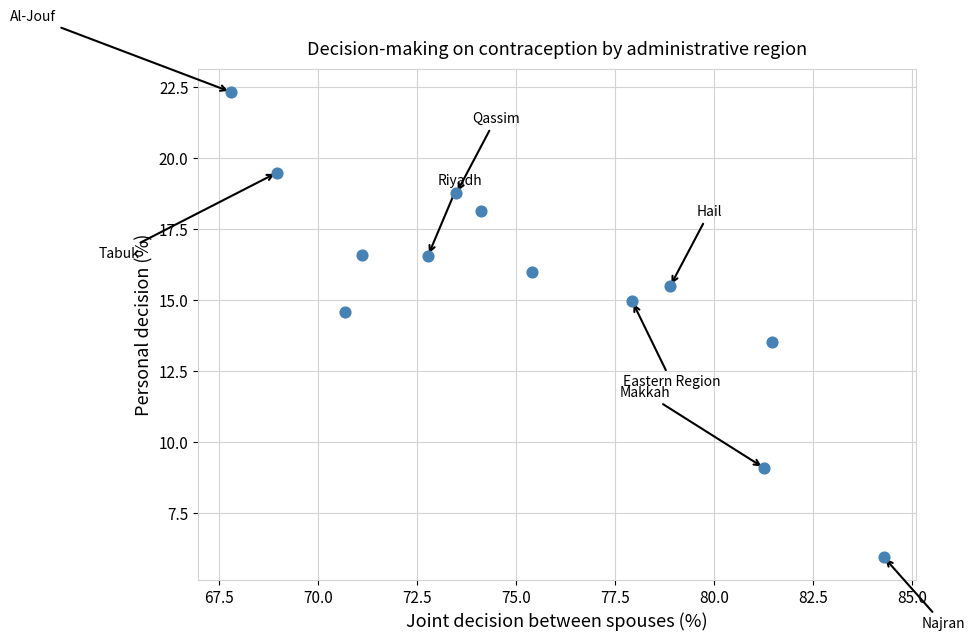

What is the range of Y values (max minus min)?

16.4